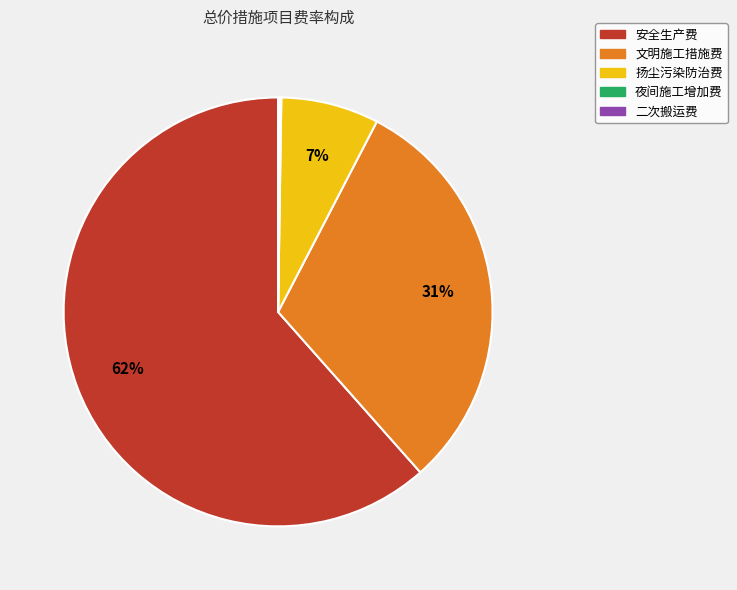

True or false: 文明施工措施费 accounts for 31% of the total.

True